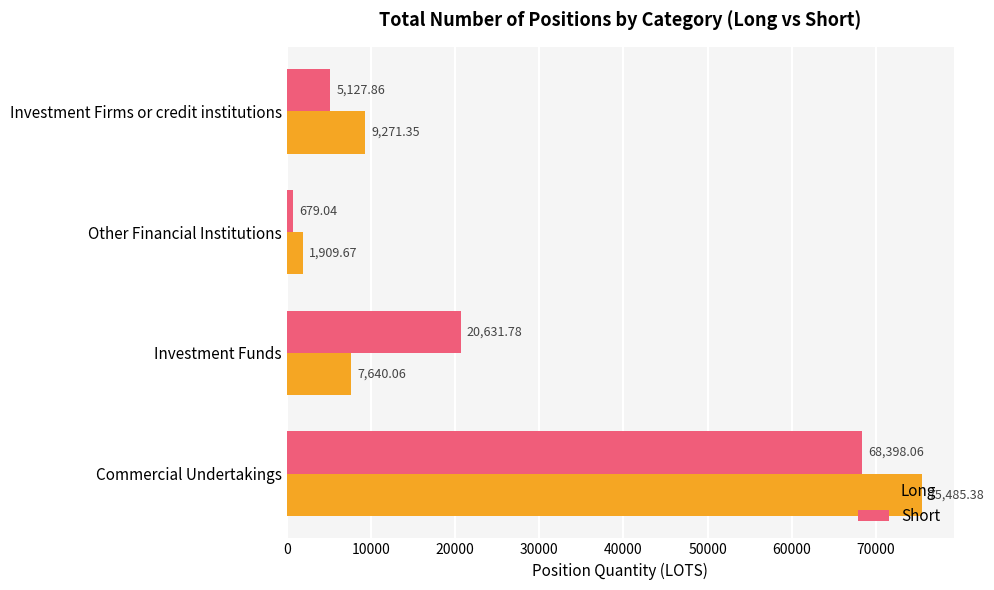

List the series in order of their overall mean, lowest first.

Long, Short